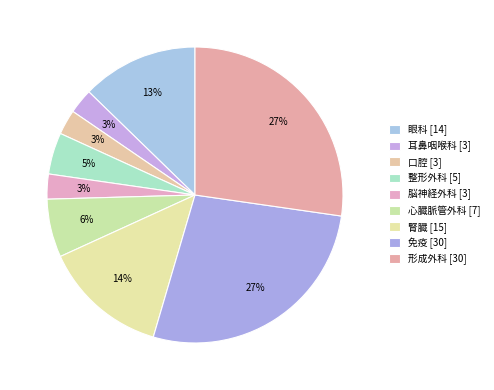

How many slices are in this pie chart?

9